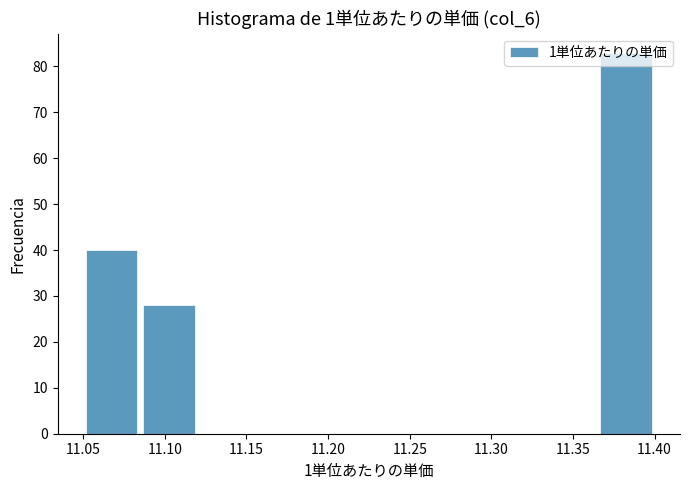

Reading left to right, list every bar in this chart as the range it spans on the x-axis followed by its height. The values are not printed on the chart, so give them approximately, as read against the axis.

11.050 to 11.085: 40
11.085 to 11.120: 28
11.120 to 11.155: 0
11.155 to 11.190: 0
11.190 to 11.225: 0
11.225 to 11.260: 0
11.260 to 11.295: 0
11.295 to 11.330: 0
11.330 to 11.365: 0
11.365 to 11.400: 83